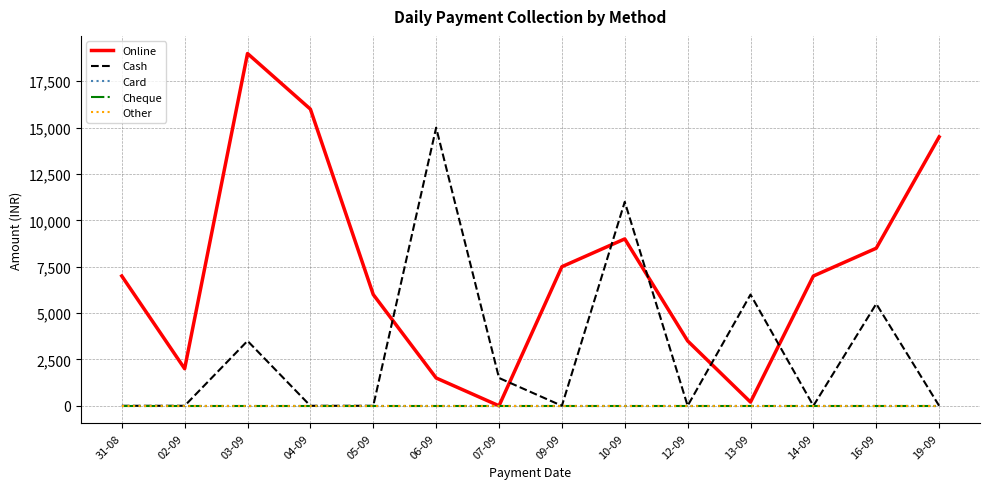

Reading left to right, transcribe all the data shown in this chart.

Online: 6999	2000	18997	15997	5999	1500	0	7501	8999	3499	200	6999	8497	14499
Cash: 0	0	3499	0	0	14998	1500	0	11000	0	5999	0	5499	0
Card: 0	0	0	0	0	0	0	0	0	0	0	0	0	0
Cheque: 0	0	0	0	0	0	0	0	0	0	0	0	0	0
Other: 0	0	0	0	0	0	0	0	0	0	0	0	0	0